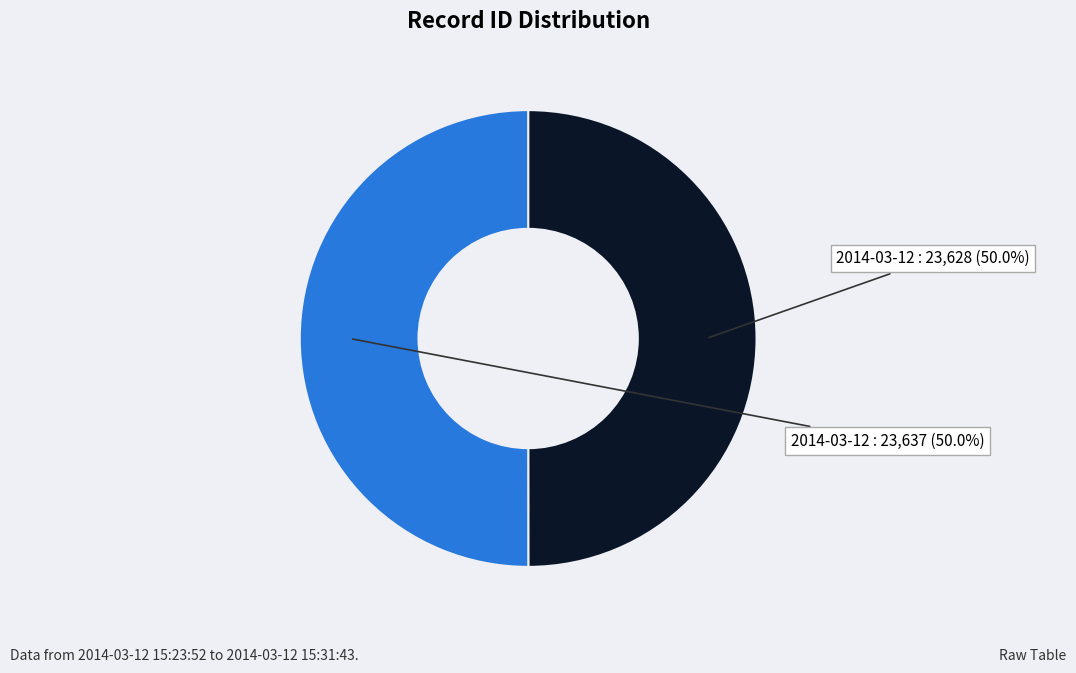

To the nearest percent, what is the average slice percentage?

50%